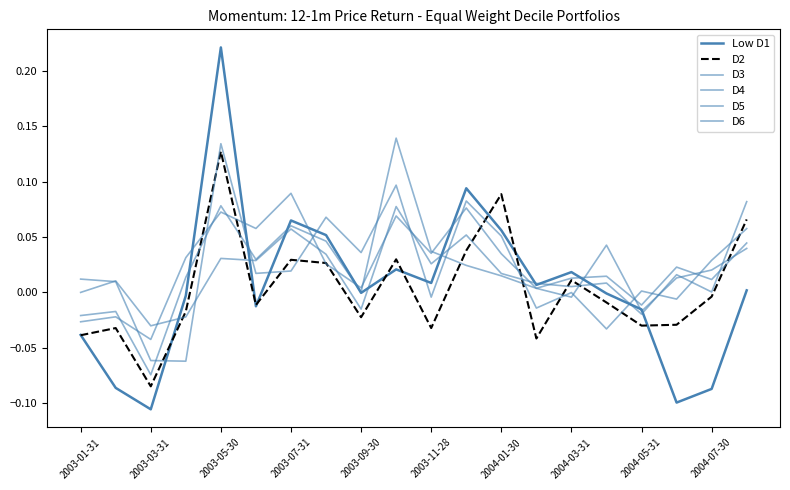

At how many categories does at least one series exceed 0?

19